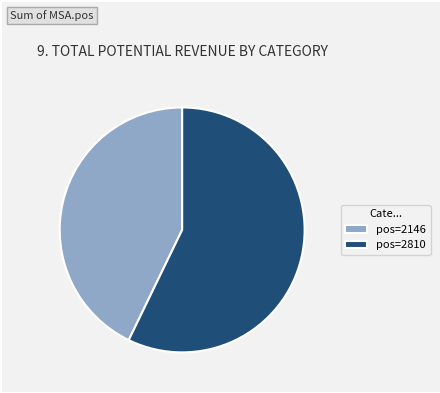

What is the largest slice in the pie chart?

pos=2810